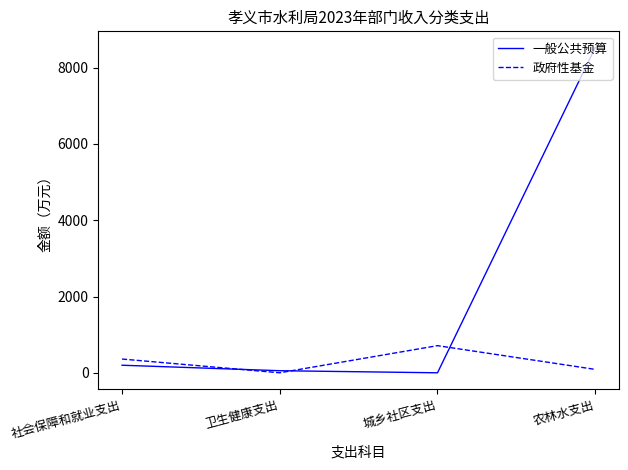

At how many categories does at least one series exceed 7186?

1